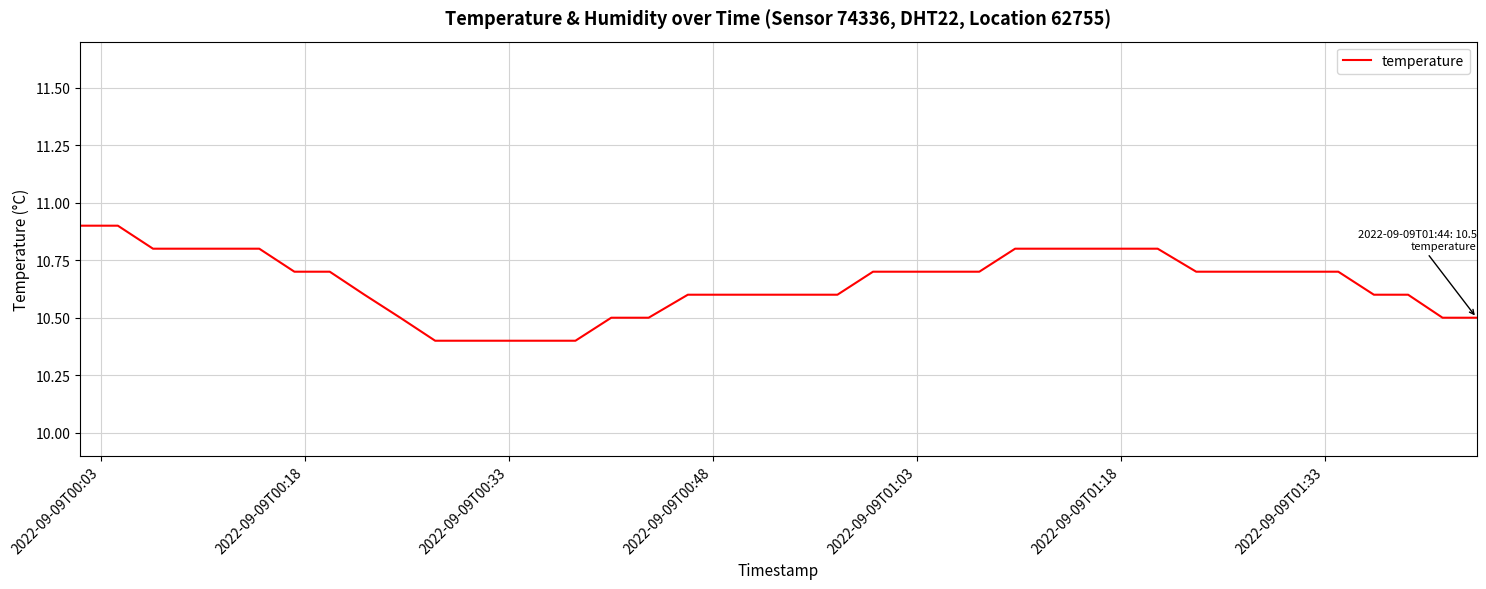

What is the difference between the maximum and minimum values?

0.5